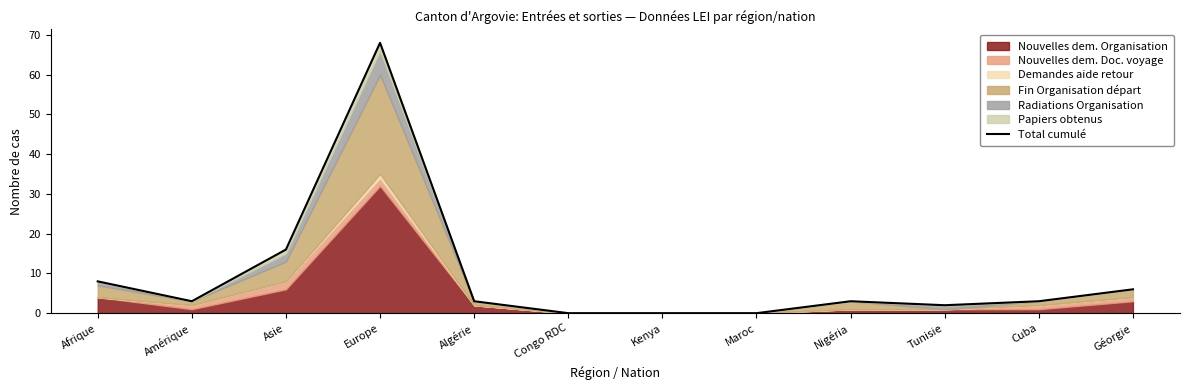

Reading right to left, list all the values displayed in this chart.

Géorgie=6	Cuba=3	Tunisie=2	Nigéria=3	Maroc=0	Kenya=0	Congo RDC=0	Algérie=3	Europe=68	Asie=16	Amérique=3	Afrique=8